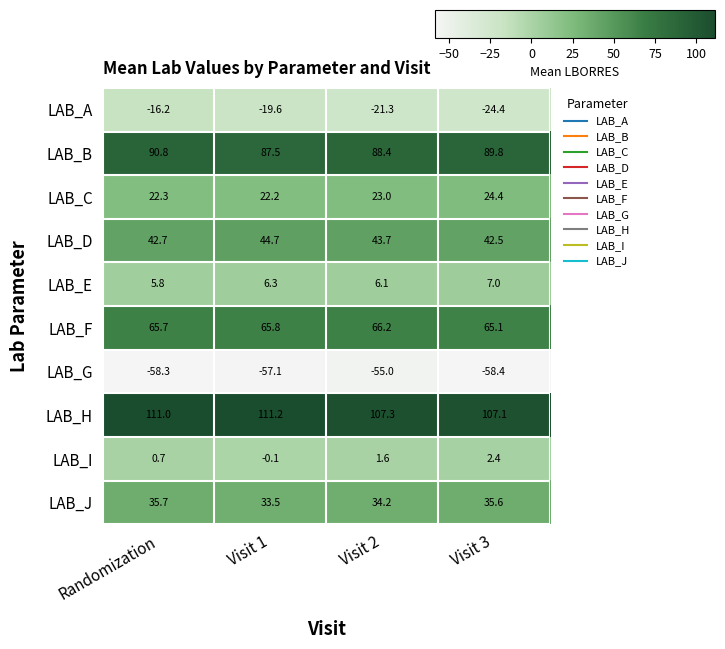

True or false: LAB_I has a value of -0.1 at Visit 1.

True